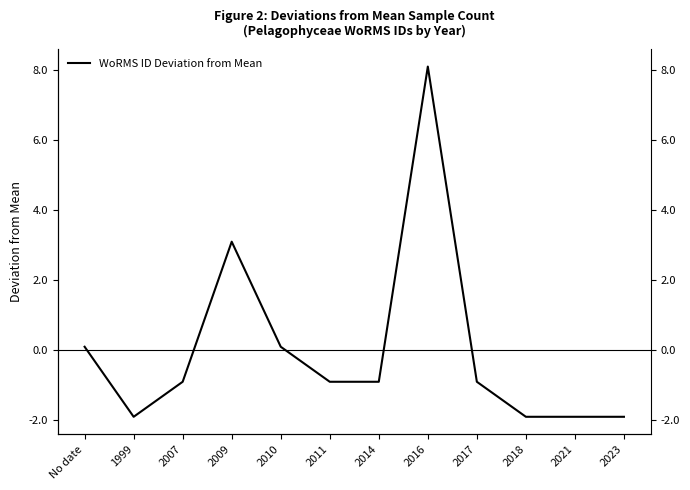

List the labels in order of value, smallest first.

1999, 2018, 2021, 2023, 2007, 2011, 2014, 2017, No date, 2010, 2009, 2016